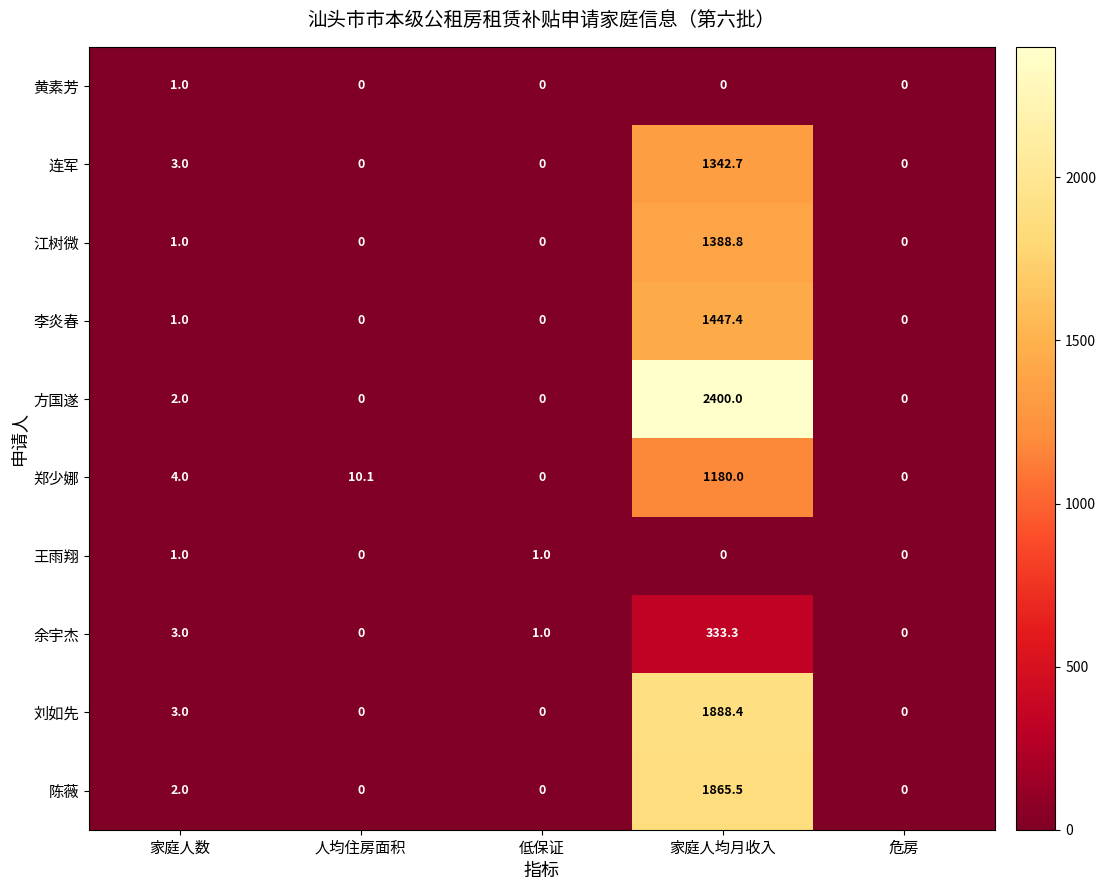

What is the approximate value of 李炎春 at 家庭人均月收入?

1447.4